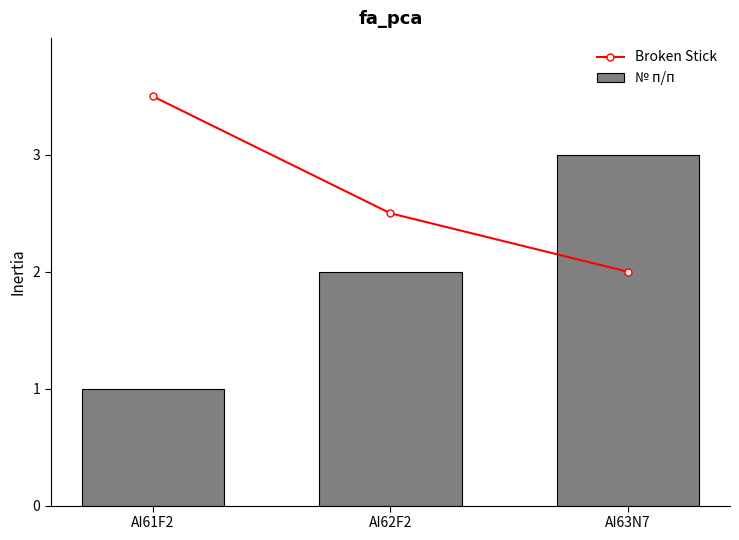

What position from the left is AI61F2?

1